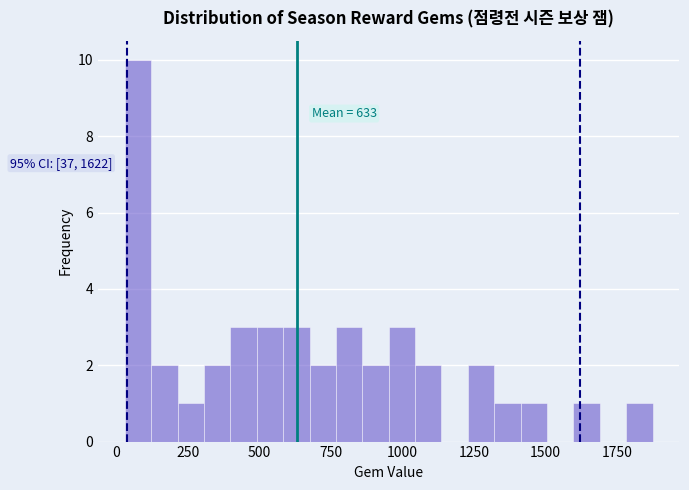

Around what value on the x-axis is the tallest bar? Give the approximate position of its centre, as read against the axis.

100